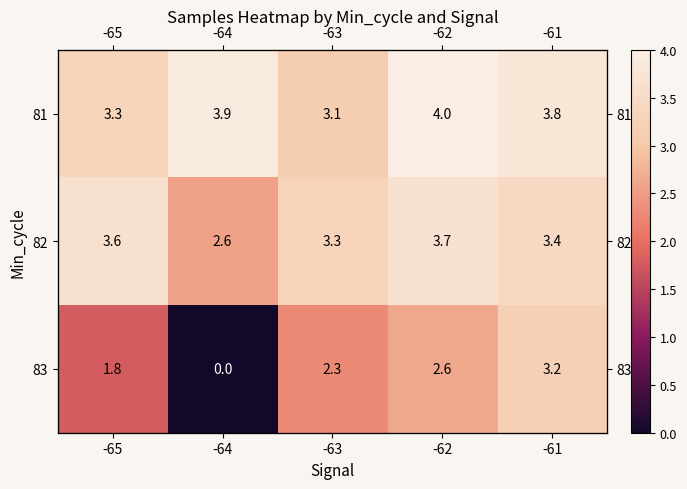

Which label corresponds to the smallest value in the chart?

-64